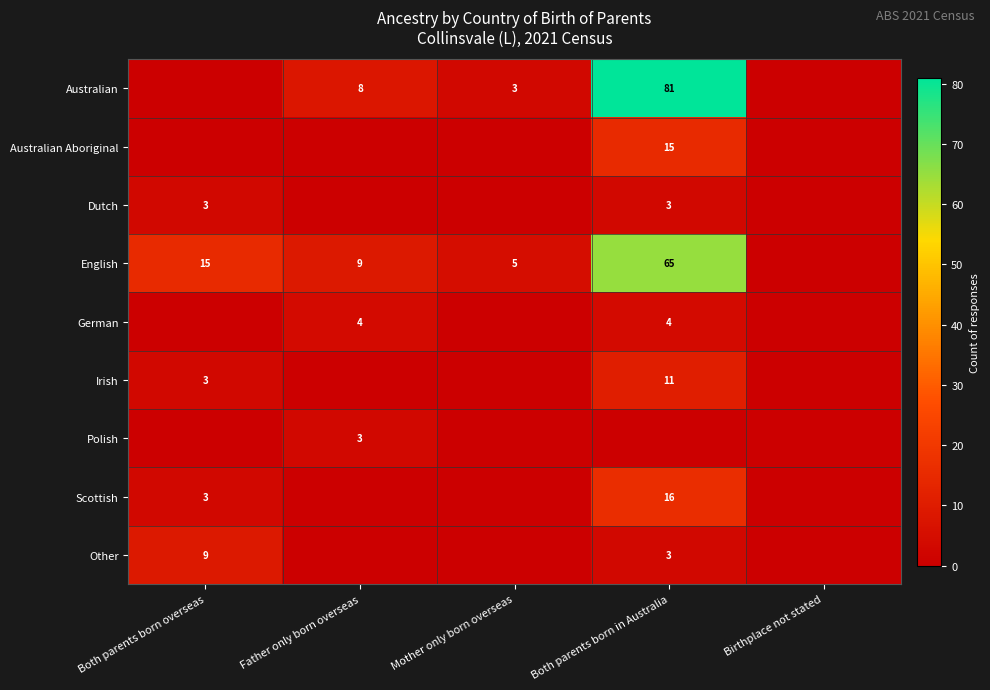

The value of Dutch at Both parents born in Australia is 3. True or false?

True